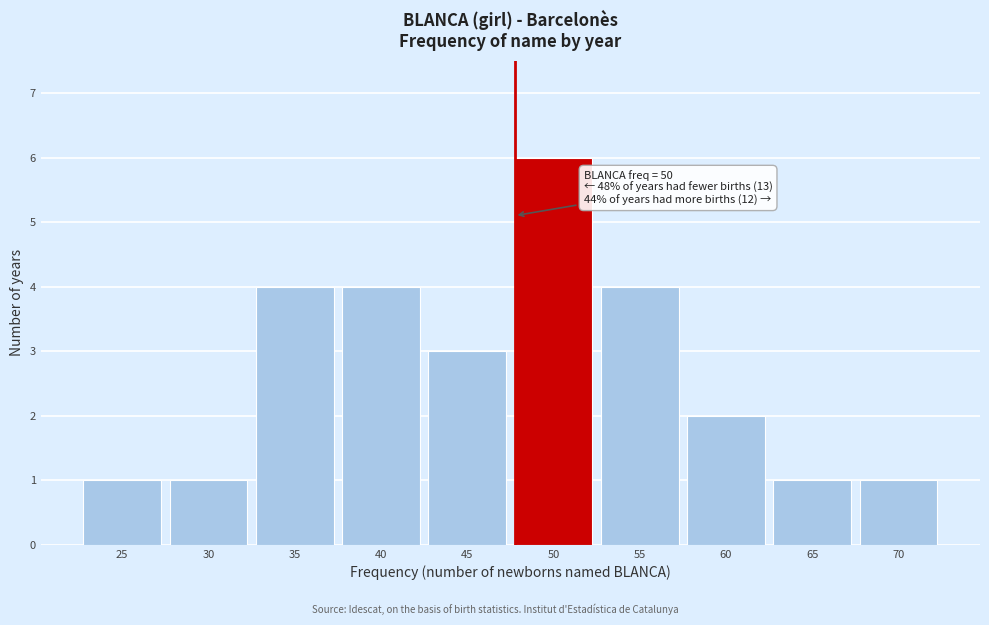

Reading left to right, list all the values displayed in this chart.

25=1	30=1	35=4	40=4	45=3	50=6	55=4	60=2	65=1	70=1